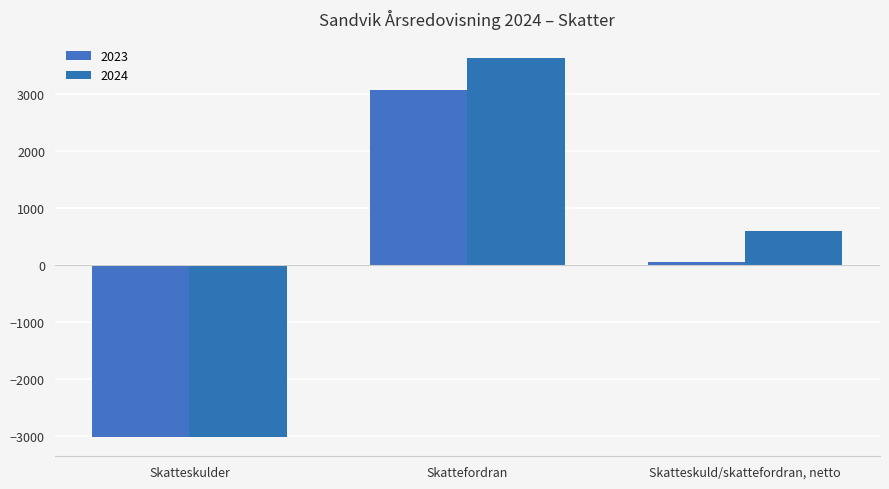

Are the bars grouped side by side (vs. stacked)?

Yes